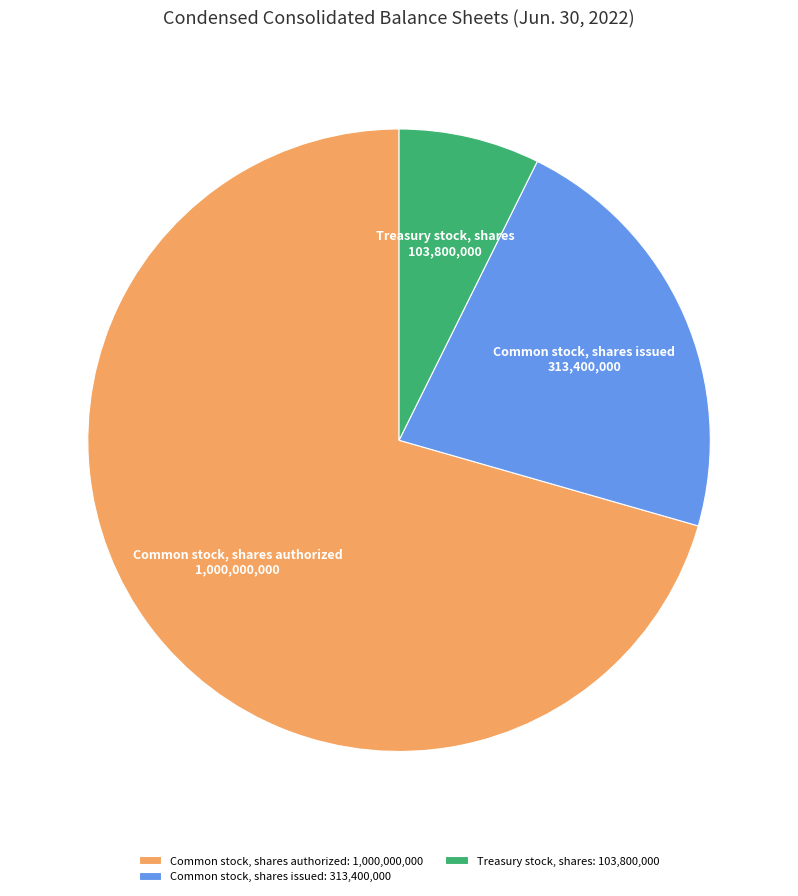

Which has a higher value, Common stock, shares issued or Common stock, shares authorized?

Common stock, shares authorized